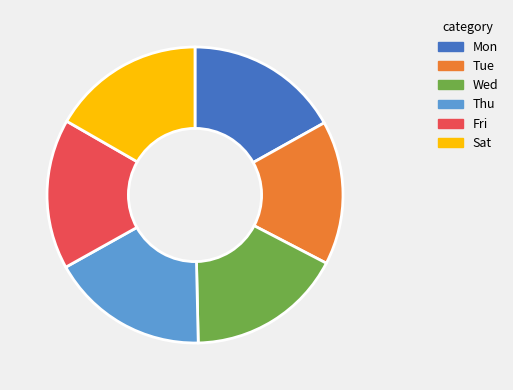

Which has a higher value, Thu or Sat?

Thu